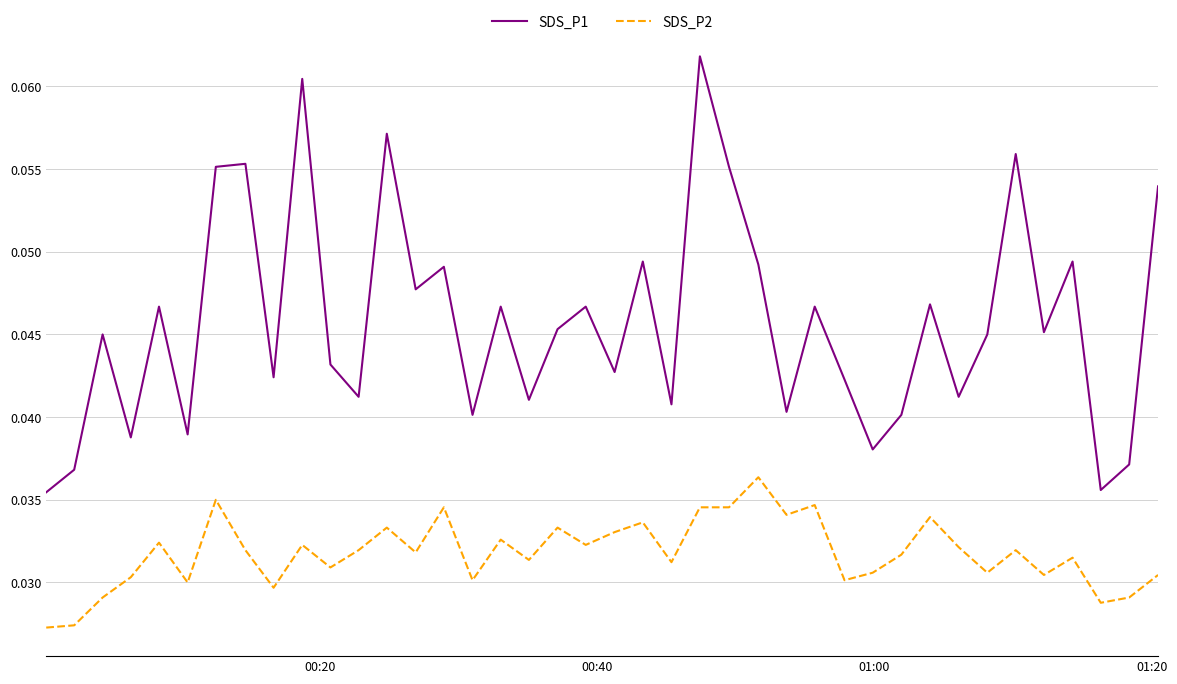

Which series has the largest range (max minus min)?

SDS_P1